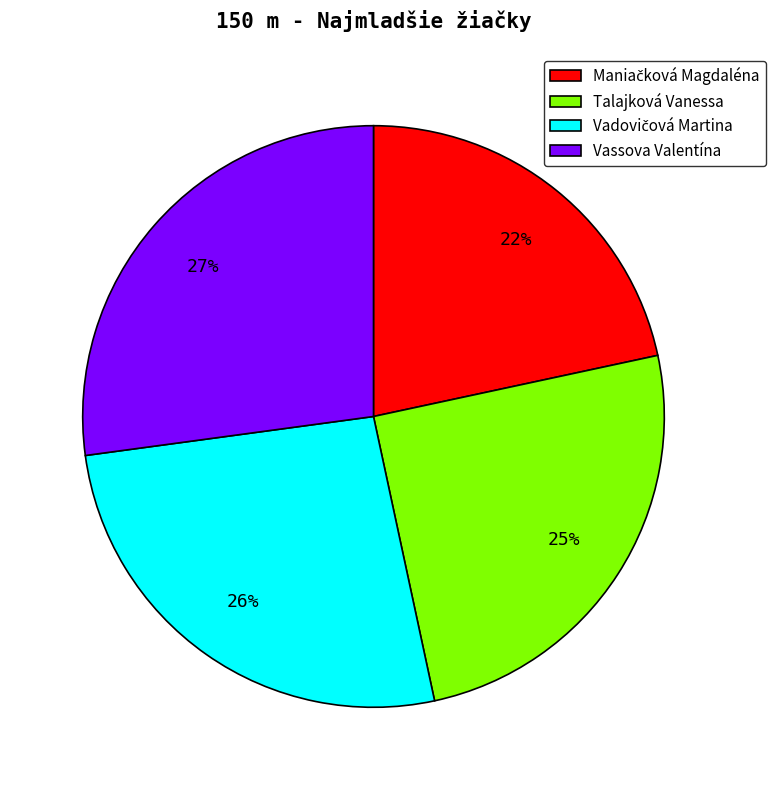

To the nearest percent, what percentage of the pie is Vassova Valentína?

27%